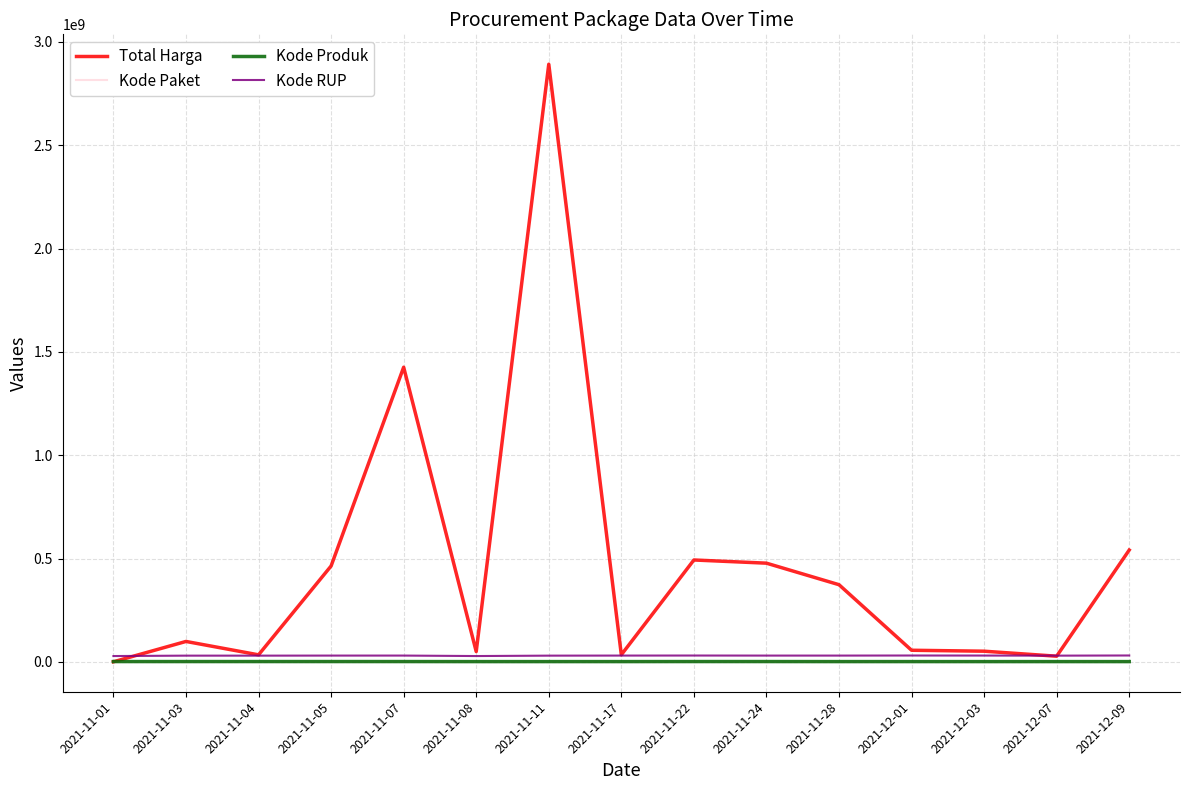

True or false: Kode RUP and Kode Produk intersect in this chart.

False